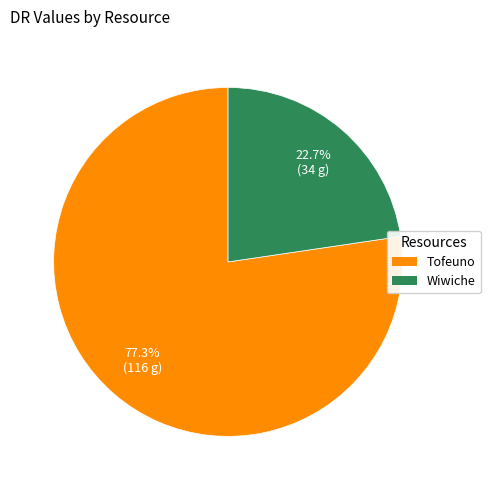

To the nearest percent, what is the difference between the Wiwiche and Tofeuno slice percentages?

55%